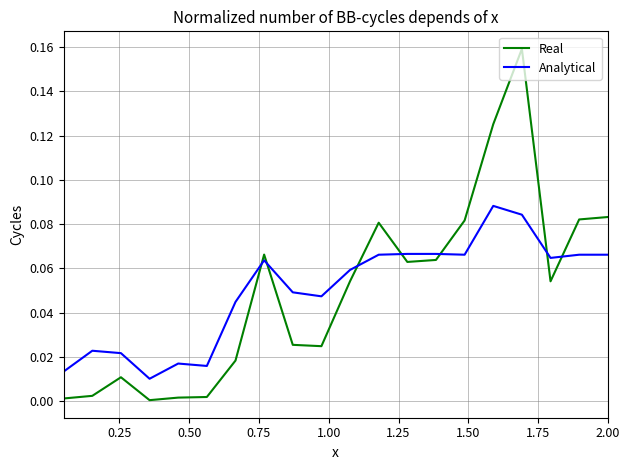

True or false: Real and Analytical cross at least once.

True